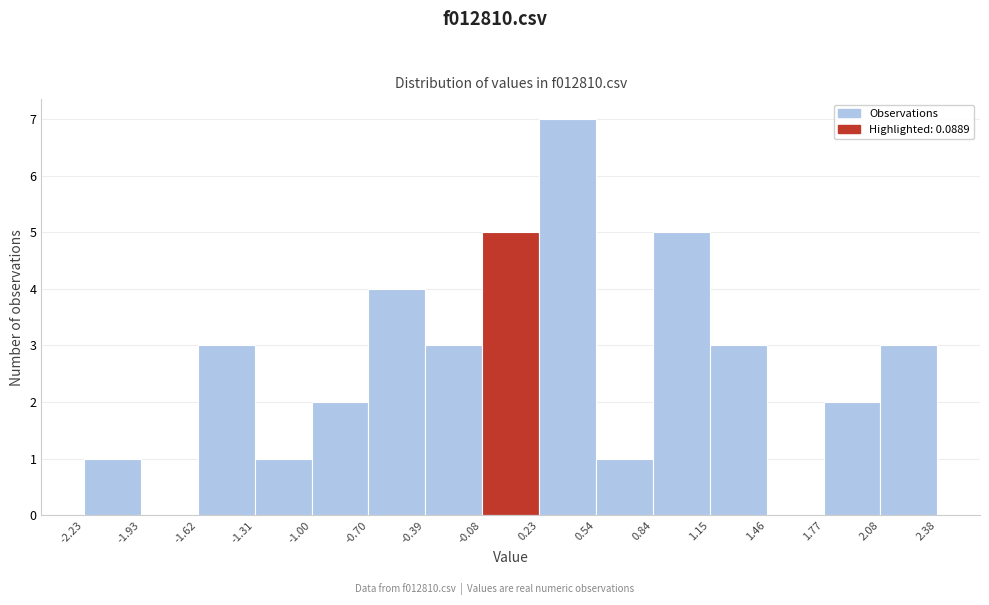

Which range on the x-axis has the tallest bar?

0.23 to 0.54